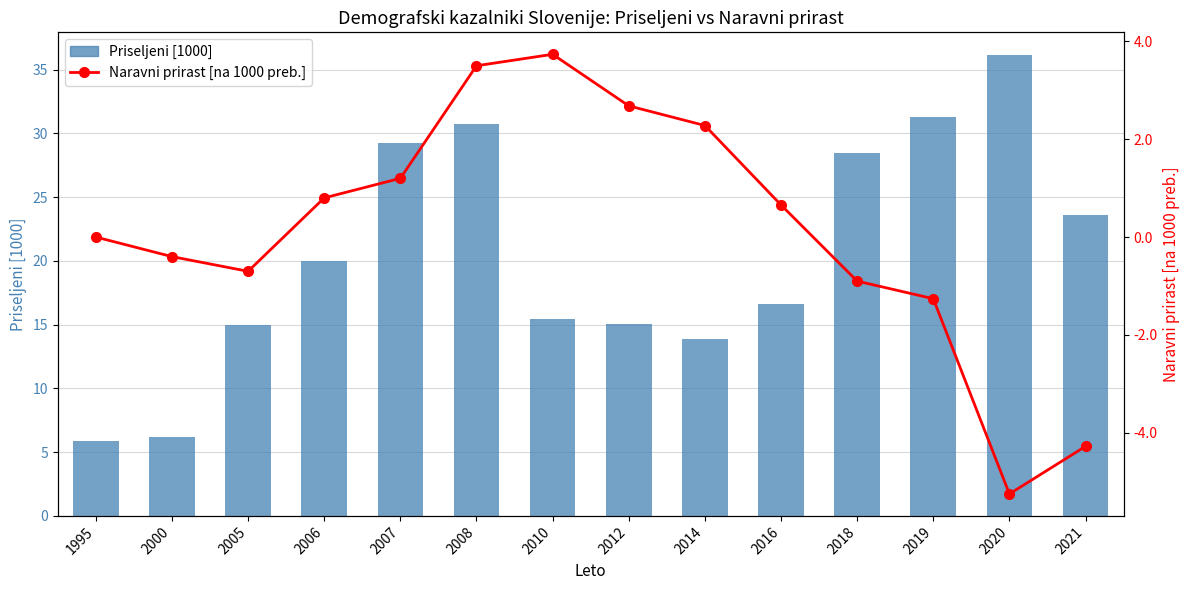

Rank the series by their maximum value, from lowest to highest.

Naravni prirast [na 1000 preb.], Priseljeni [1000]